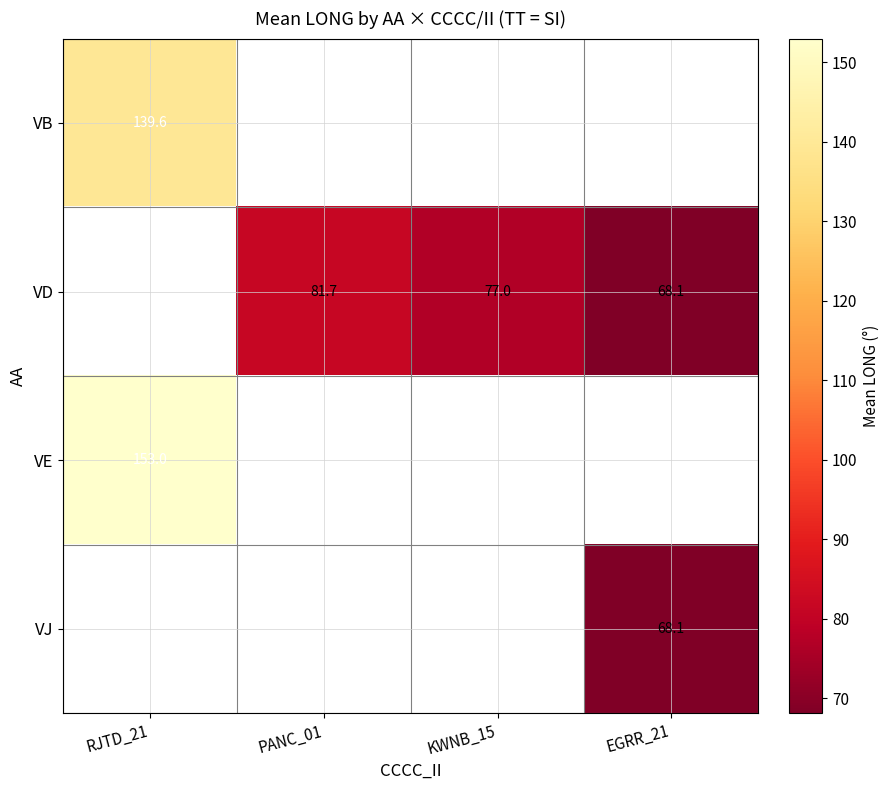

Is it true that VD equals 48.4 at PANC_01?

False